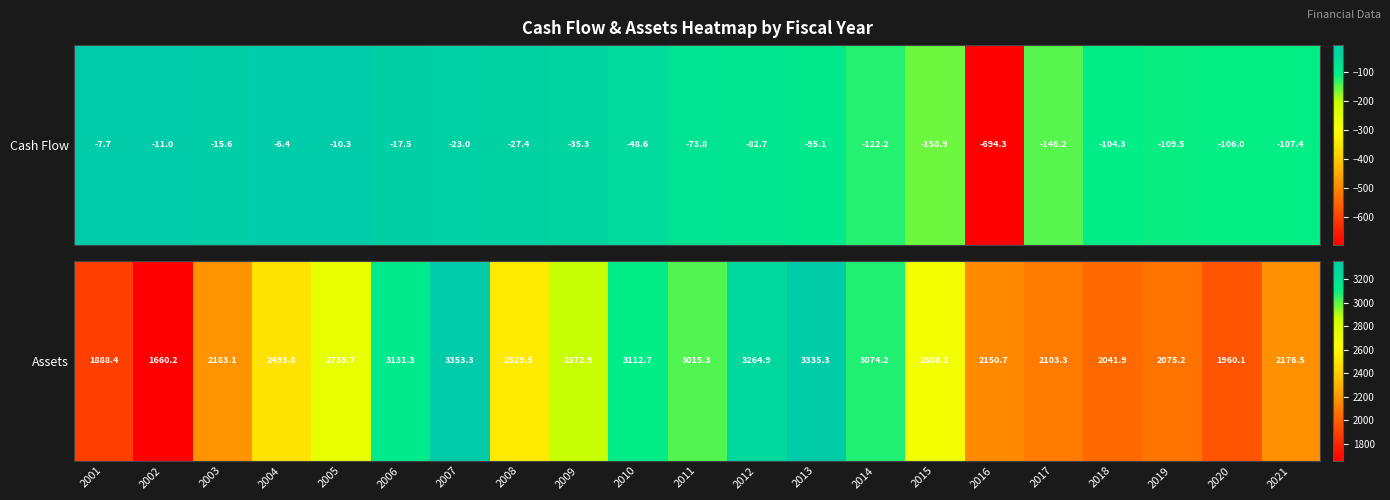

How many series are shown in this chart?

1